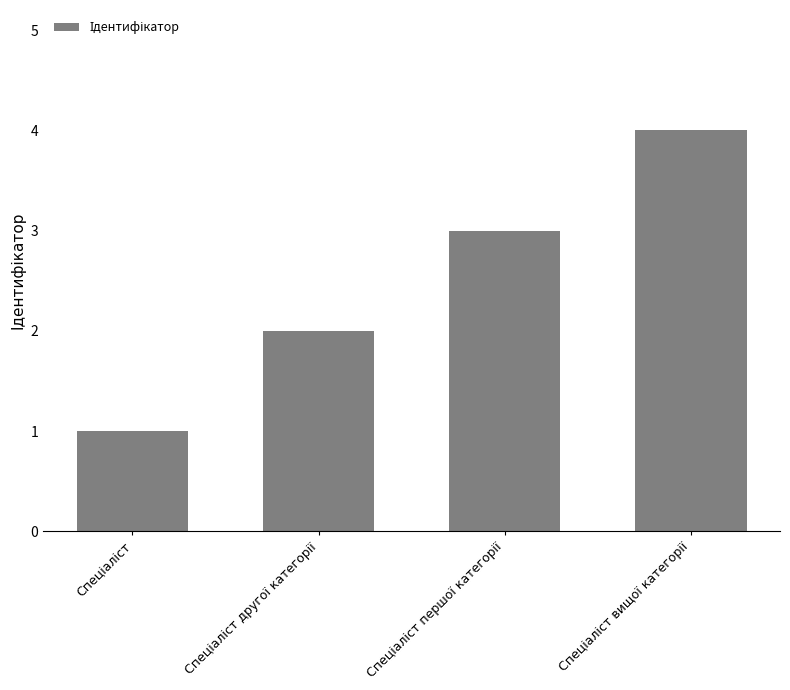

What is the difference between the maximum and minimum values?

3